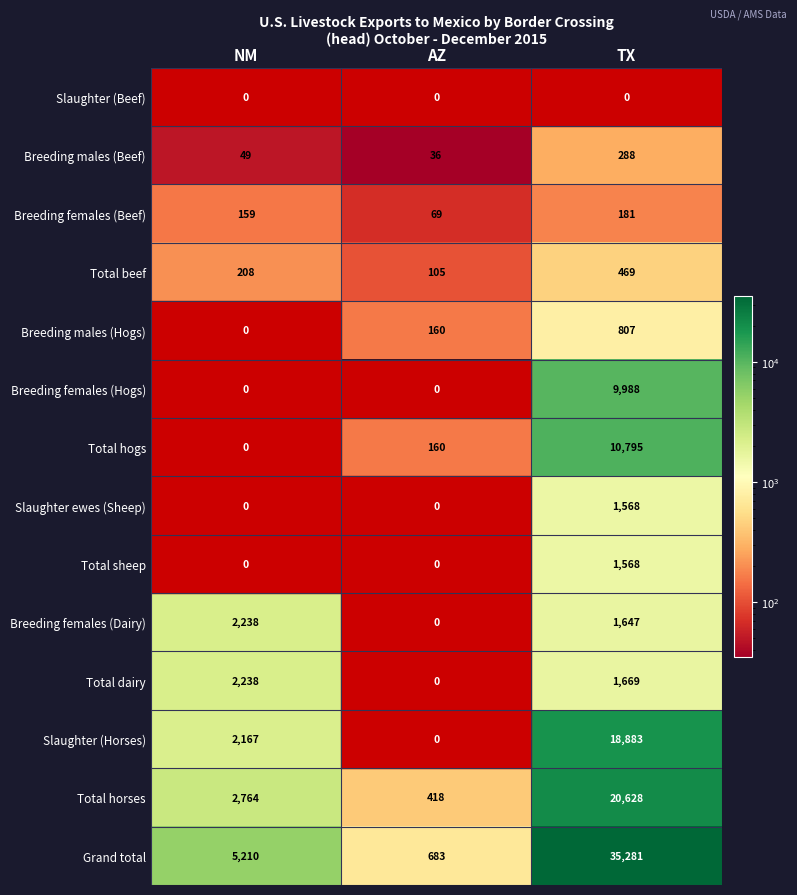

What value does the Total horses series have at TX, to the nearest 100?

20600